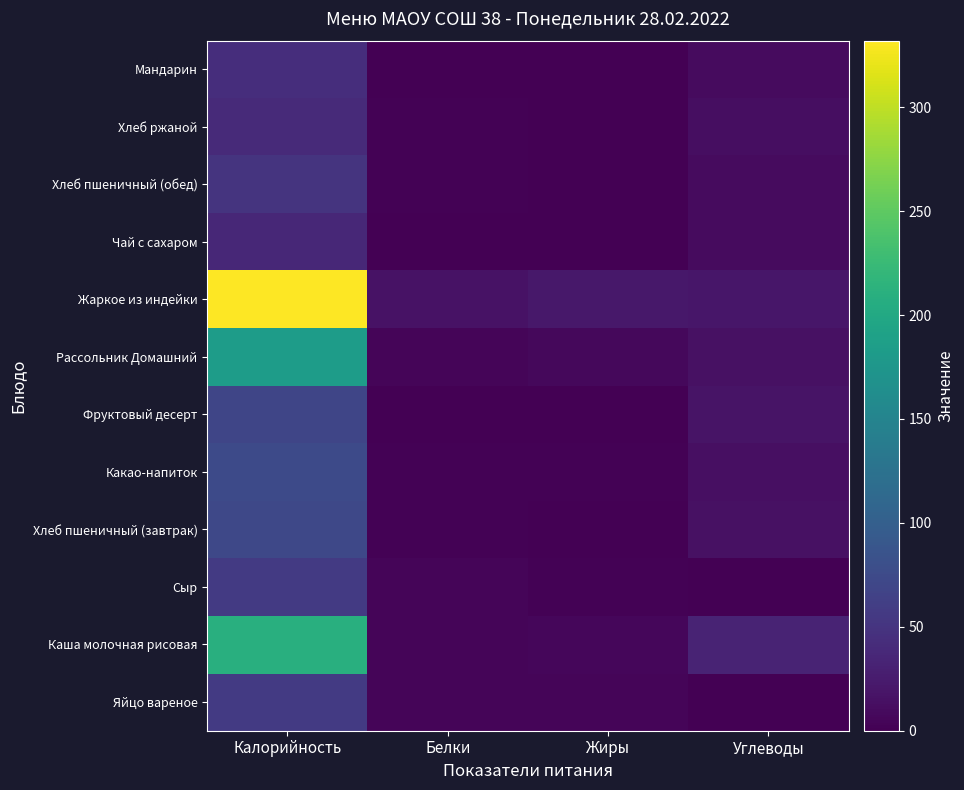

Reading left to right, transcribe all the data shown in this chart.

Яйцо вареное: Калорийность=56.5	Белки=4.7	Жиры=4.0	Углеводы=0.2
Каша молочная рисовая: Калорийность=210.0	Белки=4.8	Жиры=6.3	Углеводы=33.5
Сыр: Калорийность=56.0	Белки=5.1	Жиры=1.9	Углеводы=0.9
Хлеб пшеничный (завтрак): Калорийность=72.5	Белки=2.2	Жиры=0.3	Углеводы=14.8
Какао-напиток: Калорийность=75.2	Белки=1.8	Жиры=1.6	Углеводы=13.2
Фруктовый десерт: Калорийность=70.0	Белки=0.0	Жиры=0.0	Углеводы=17.5
Рассольник Домашний: Калорийность=183.0	Белки=5.0	Жиры=7.3	Углеводы=14.4
Жаркое из индейки: Калорийность=332.0	Белки=15.7	Жиры=20.8	Углеводы=20.4
Чай с сахаром: Калорийность=37.0	Белки=0.1	Жиры=0.0	Углеводы=9.1
Хлеб пшеничный (обед): Калорийность=50.0	Белки=1.5	Жиры=0.2	Углеводы=10.3
Хлеб ржаной: Калорийность=39.0	Белки=2.0	Жиры=0.4	Углеводы=11.9
Мандарин: Калорийность=43.6	Белки=1.0	Жиры=0.2	Углеводы=9.2